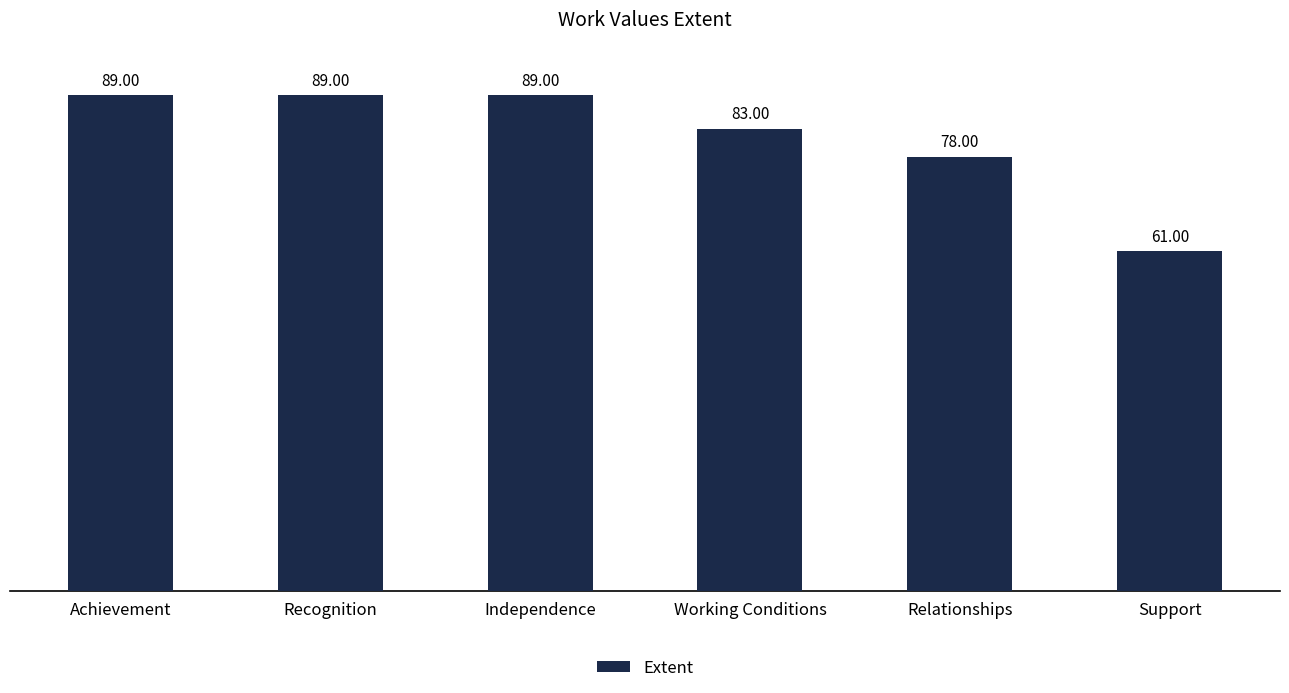

What is the minimum value shown in the chart?

61